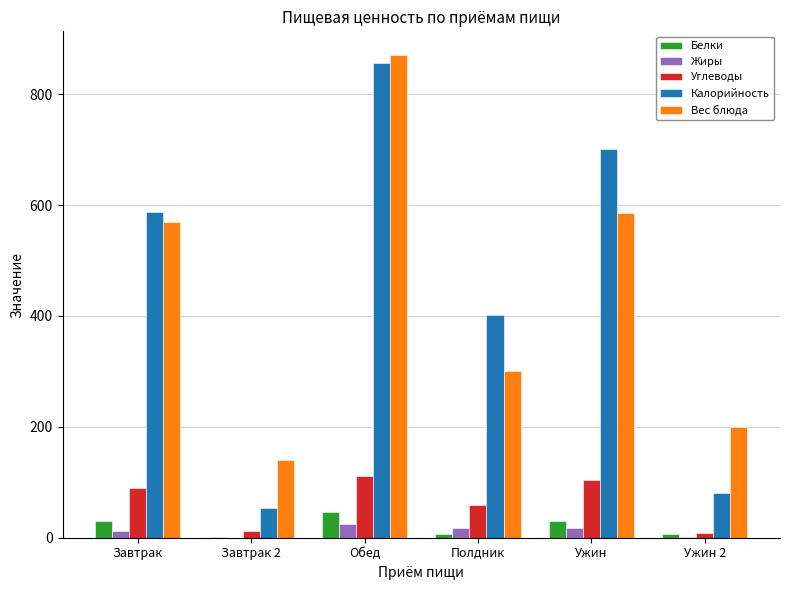

What is the highest value of the Калорийность series?

857.3